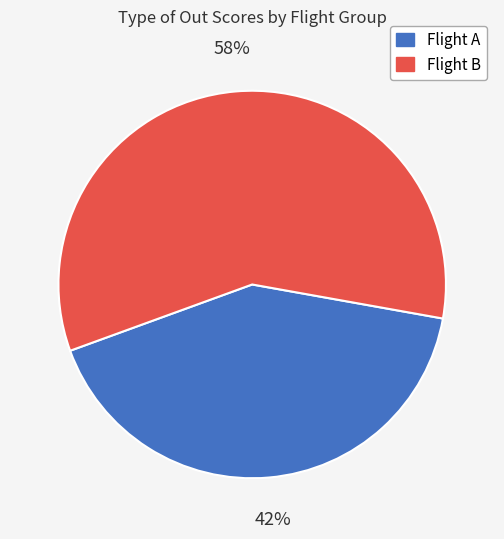

How many segments does this pie chart have?

2